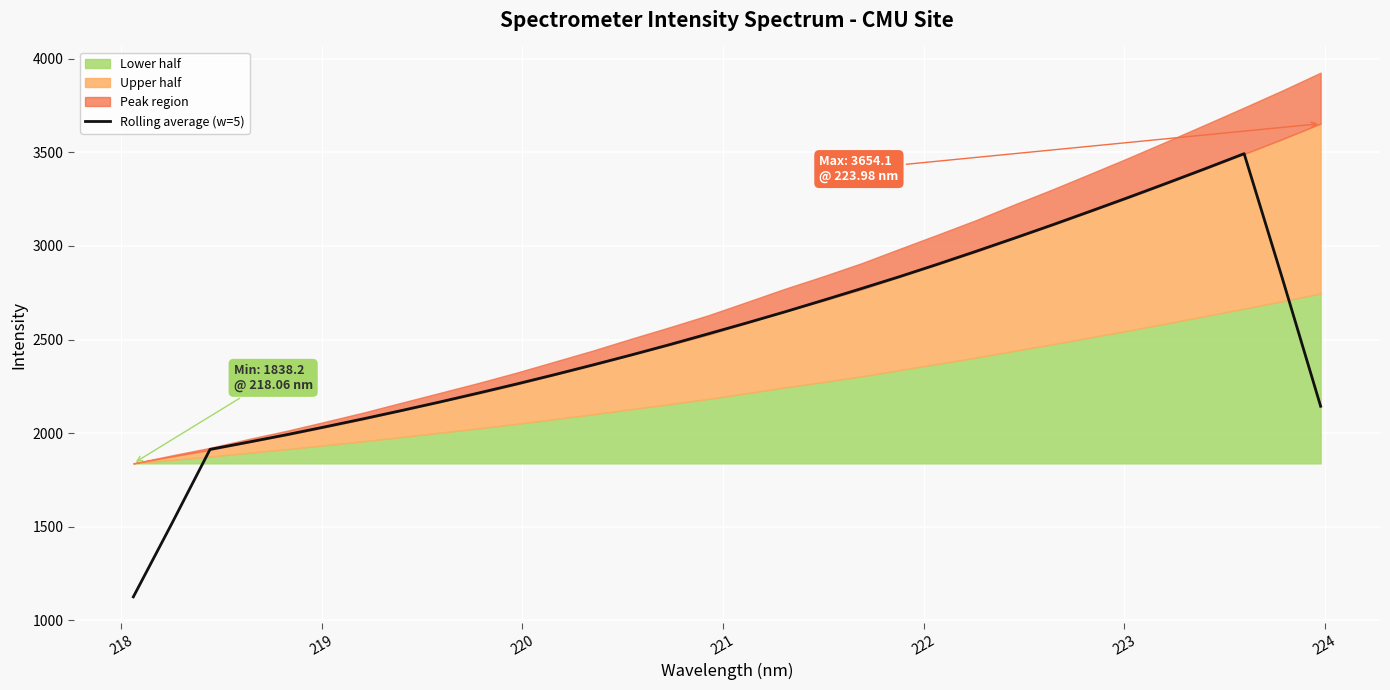

Reading right to left, transcribe all the data shown in this chart.

2143.5	2826.2	3493.4	3414.6	3337.4	3261.4	3187.0	3113.7	3042.1	2972.0	2903.2	2836.4	2772.5	2709.6	2647.9	2588.5	2530.6	2473.3	2418.1	2364.8	2312.9	2262.5	2214.0	2166.5	2120.8	2076.3	2033.4	1991.4	1951.6	1912.9	1515.0	1124.8